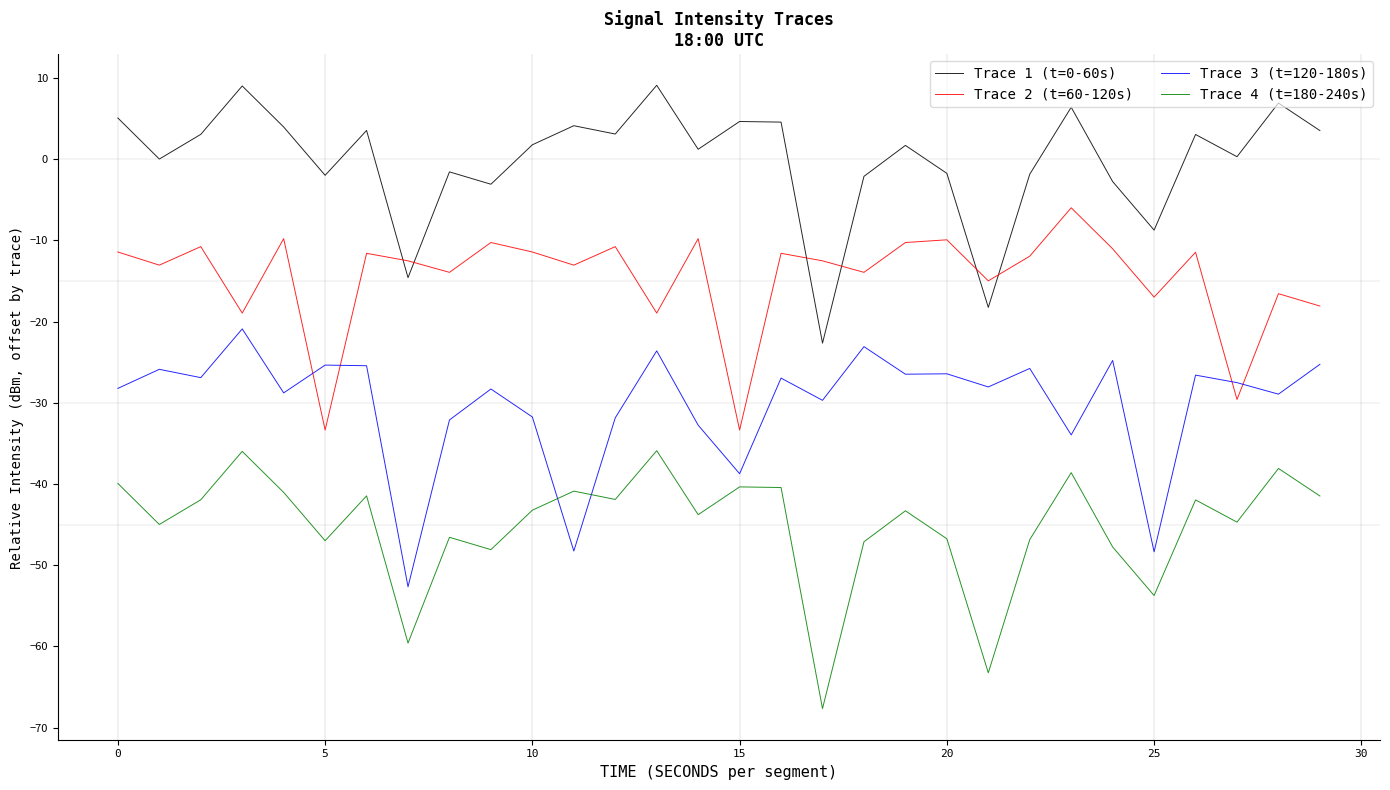

True or false: Trace 3 (t=120-180s) and Trace 1 (t=0-60s) cross at least once.

False